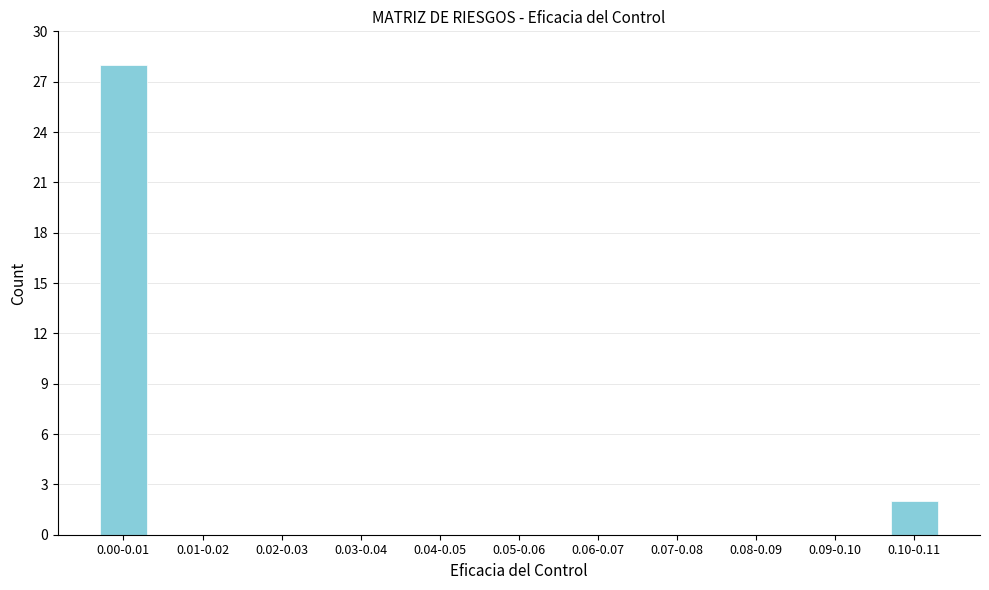

Reading left to right, extract all data points from this chart.

0.00-0.01=28	0.01-0.02=0	0.02-0.03=0	0.03-0.04=0	0.04-0.05=0	0.05-0.06=0	0.06-0.07=0	0.07-0.08=0	0.08-0.09=0	0.09-0.10=0	0.10-0.11=2